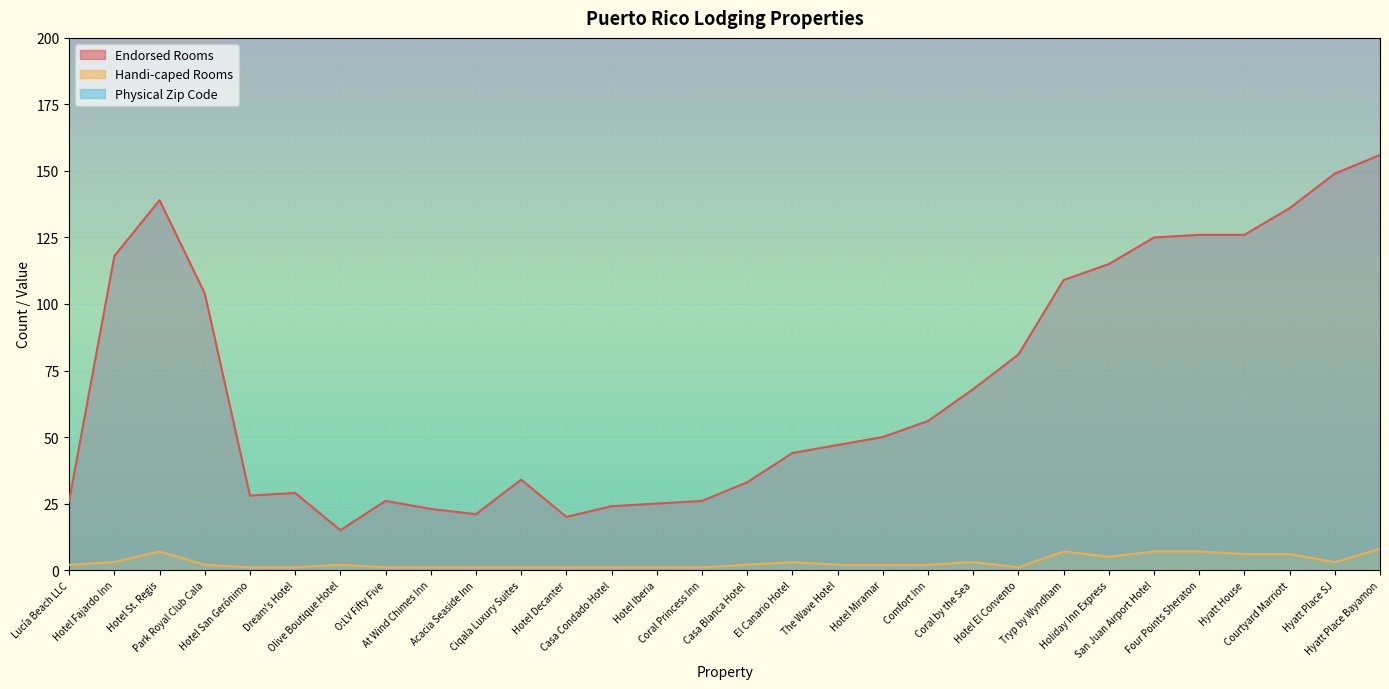

What is the sum of all Endorsed Rooms values?

2079